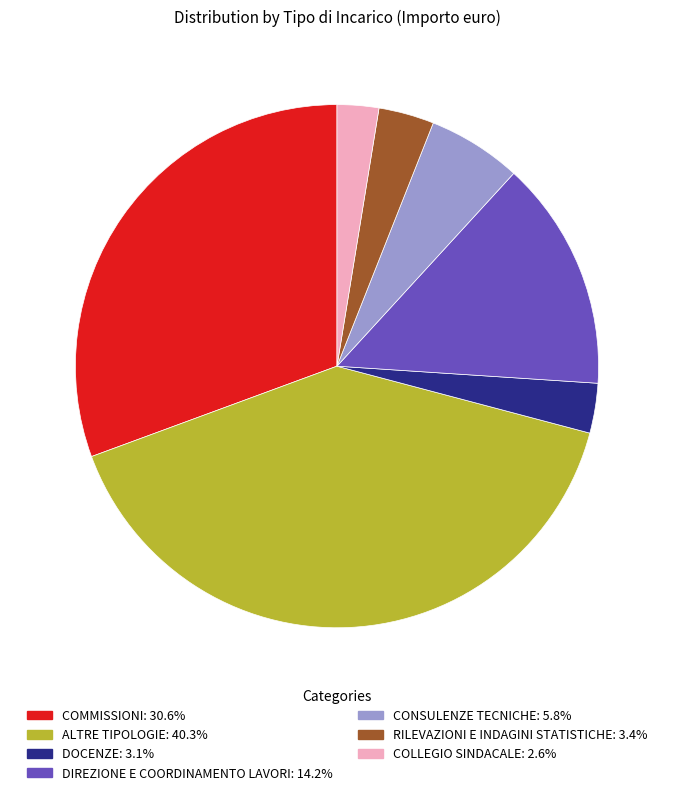

Is there a majority slice in this chart?

No